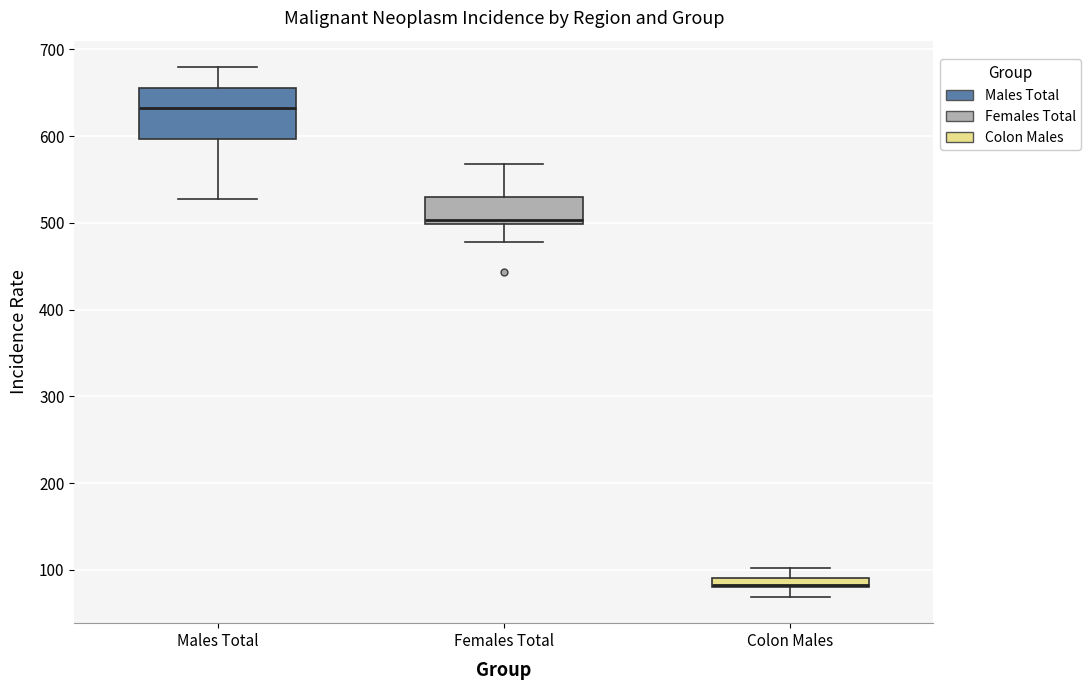

Where does the upper whisker of the box for Females Total end on the y-axis? The values are not printed on the chart, so give them approximately, as read against the axis.

570